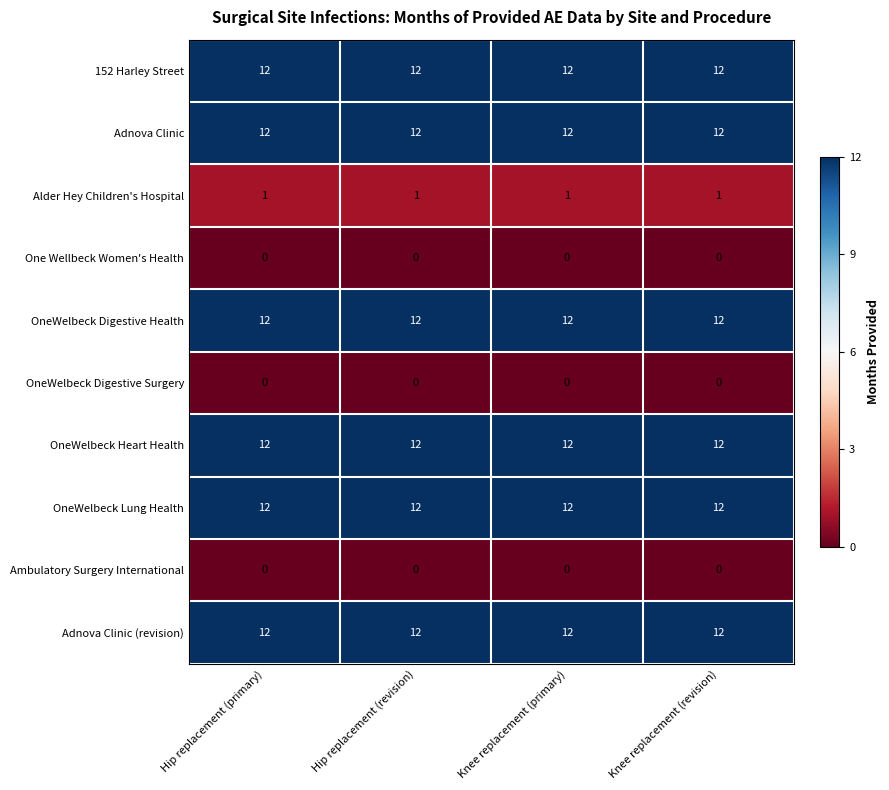

What is the average value of the OneWelbeck Lung Health series?

12